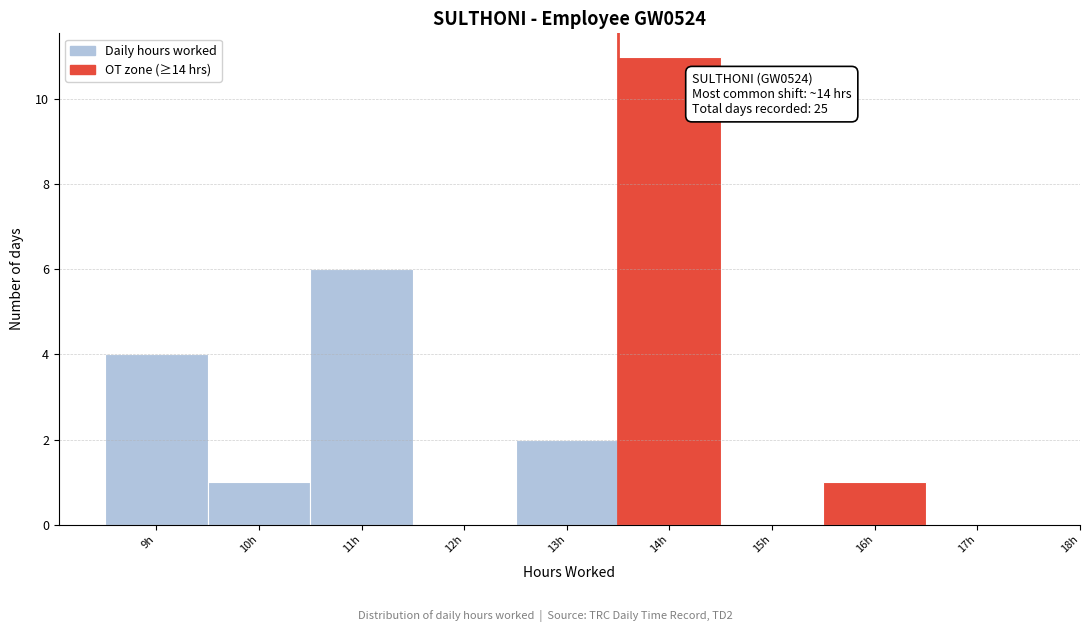

Reading left to right, extract all data points from this chart.

9h=4	10h=1	11h=6	12h=0	13h=2	14h=11	15h=0	16h=1	17h=0